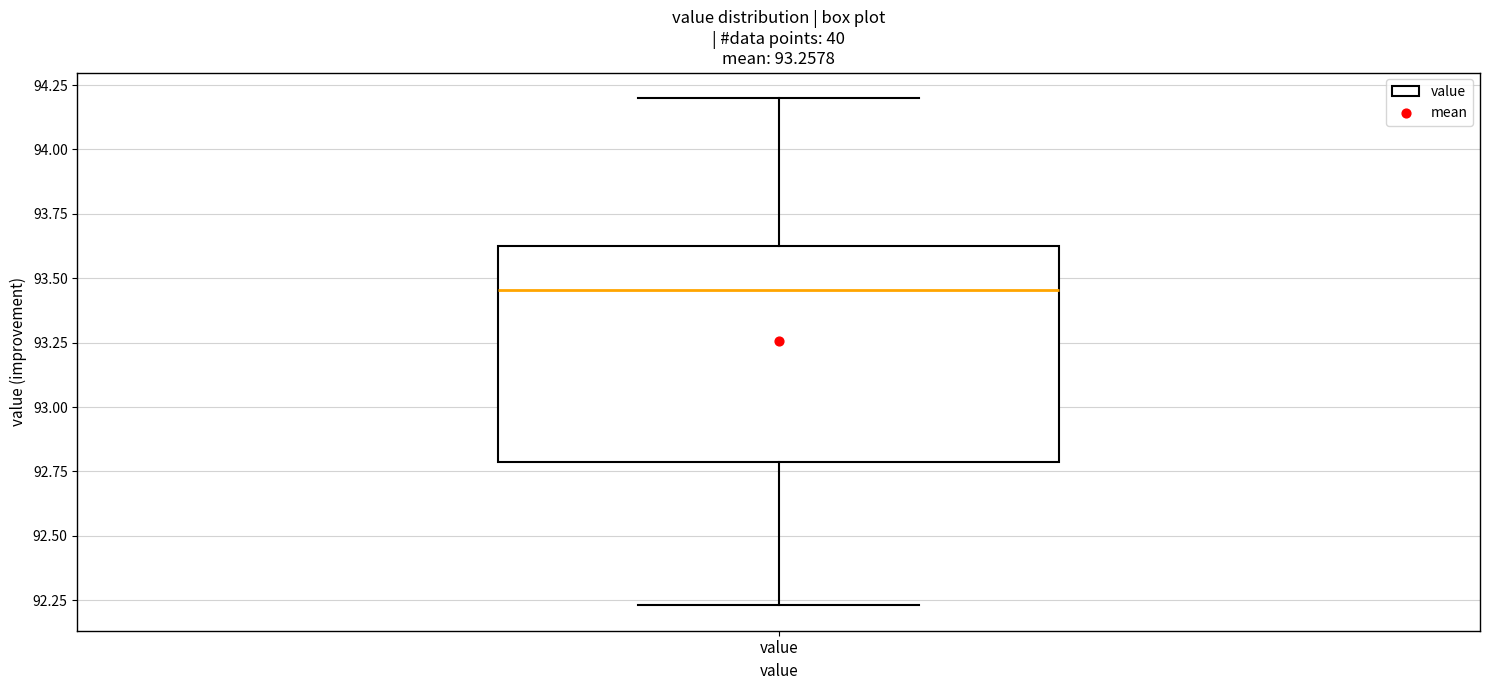

Where does the upper whisker of the box for value end on the y-axis? The values are not printed on the chart, so give them approximately, as read against the axis.

94.20